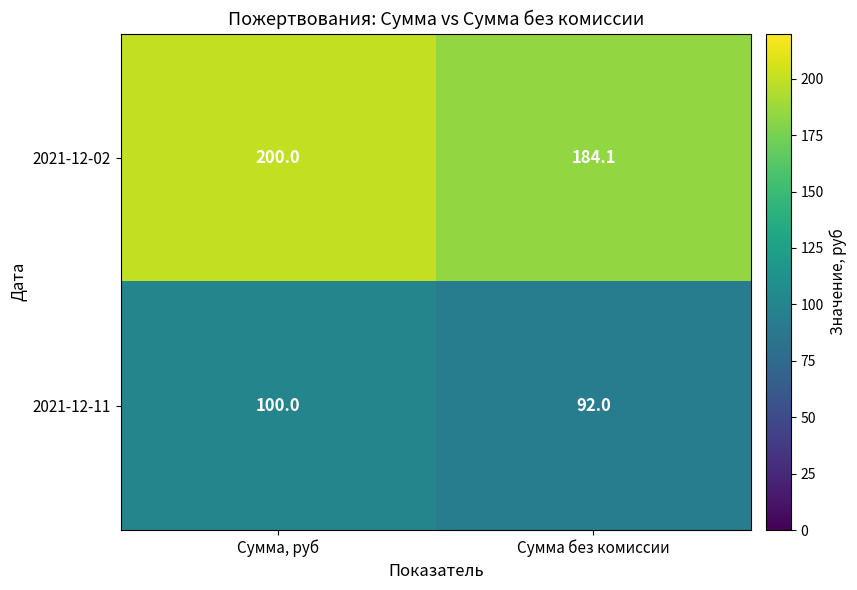

The 2021-12-02 series shows 289.6 at Сумма без комиссии. True or false?

False